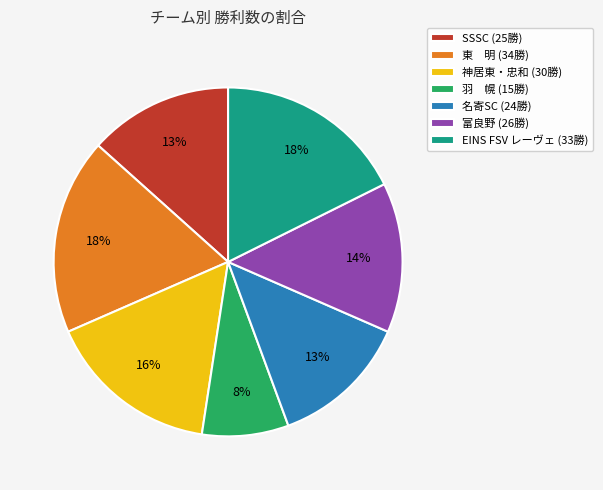

Is it true that EINS FSV レーヴェ is 7% of the pie?

False